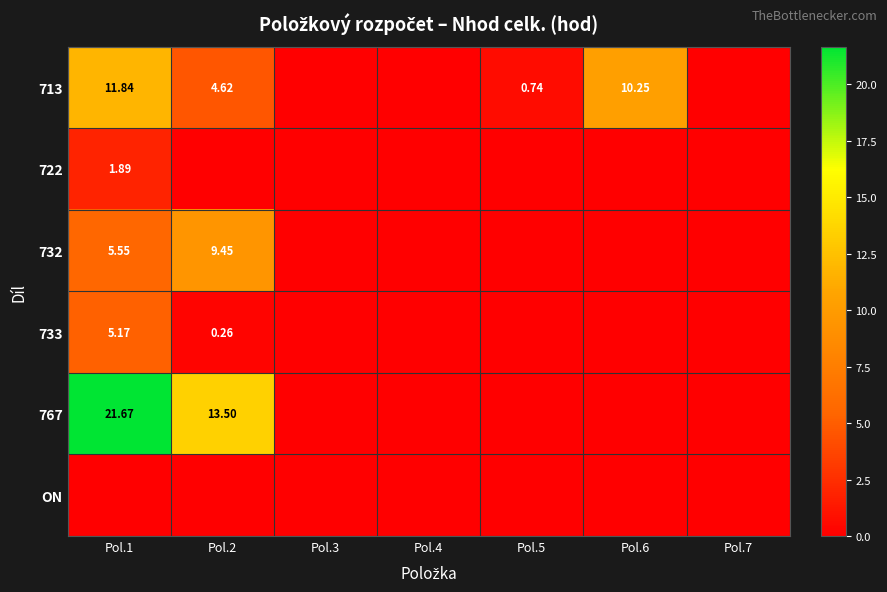

Is the value of 767 at Pol.2 greater than the value of 713 at Pol.1?

Yes